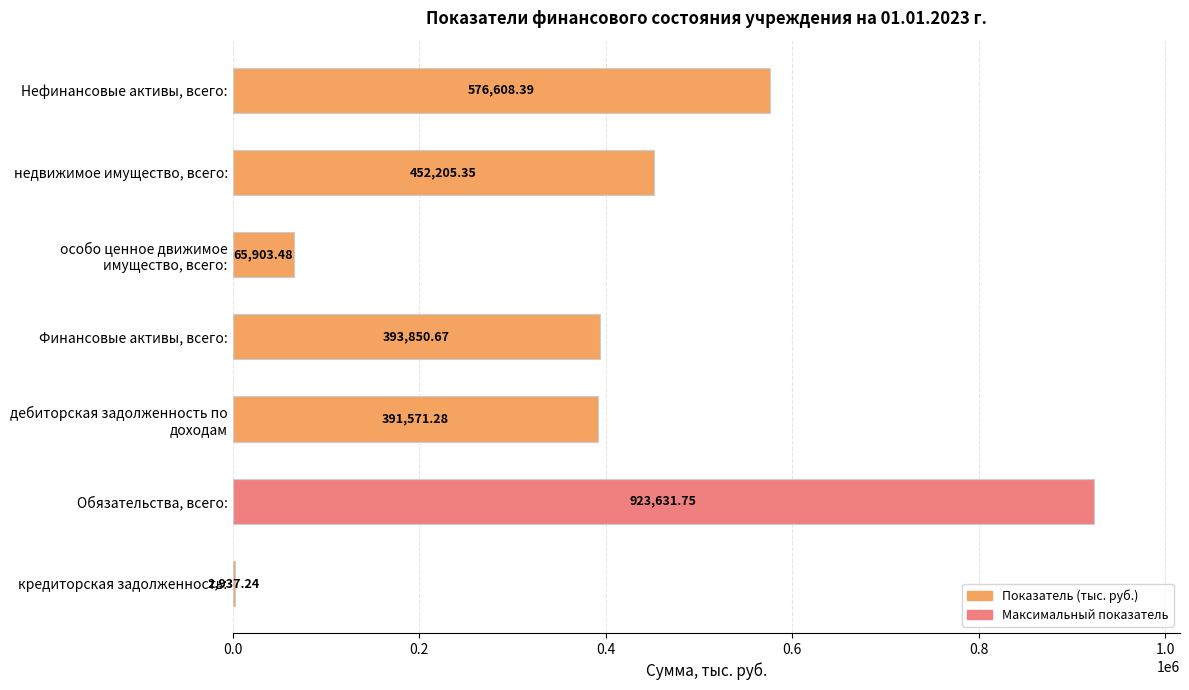

What is the sum of all values?

2806708.2